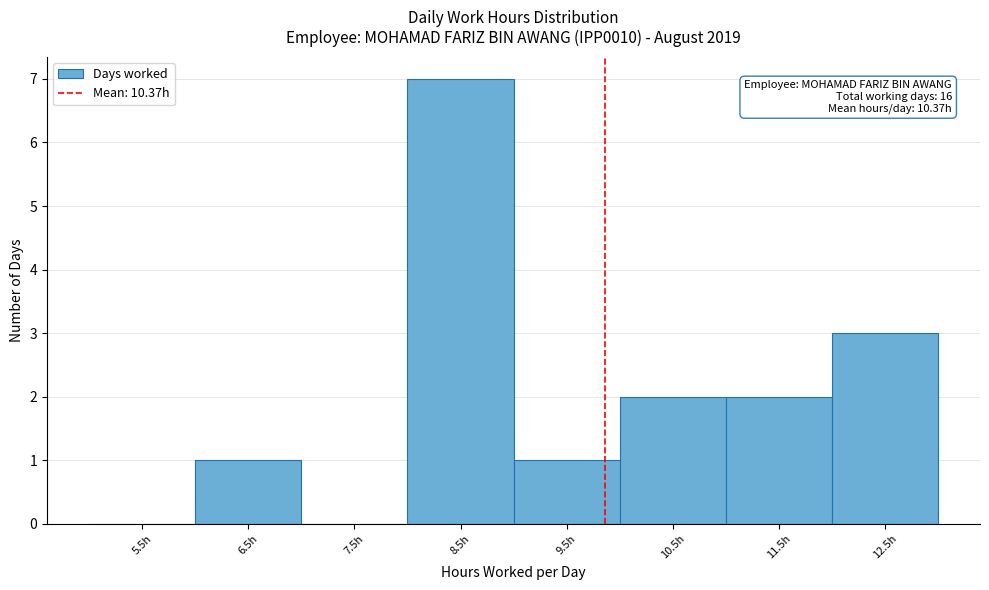

Reading left to right, transcribe all the data shown in this chart.

5.5h=0	6.5h=1	7.5h=0	8.5h=7	9.5h=1	10.5h=2	11.5h=2	12.5h=3